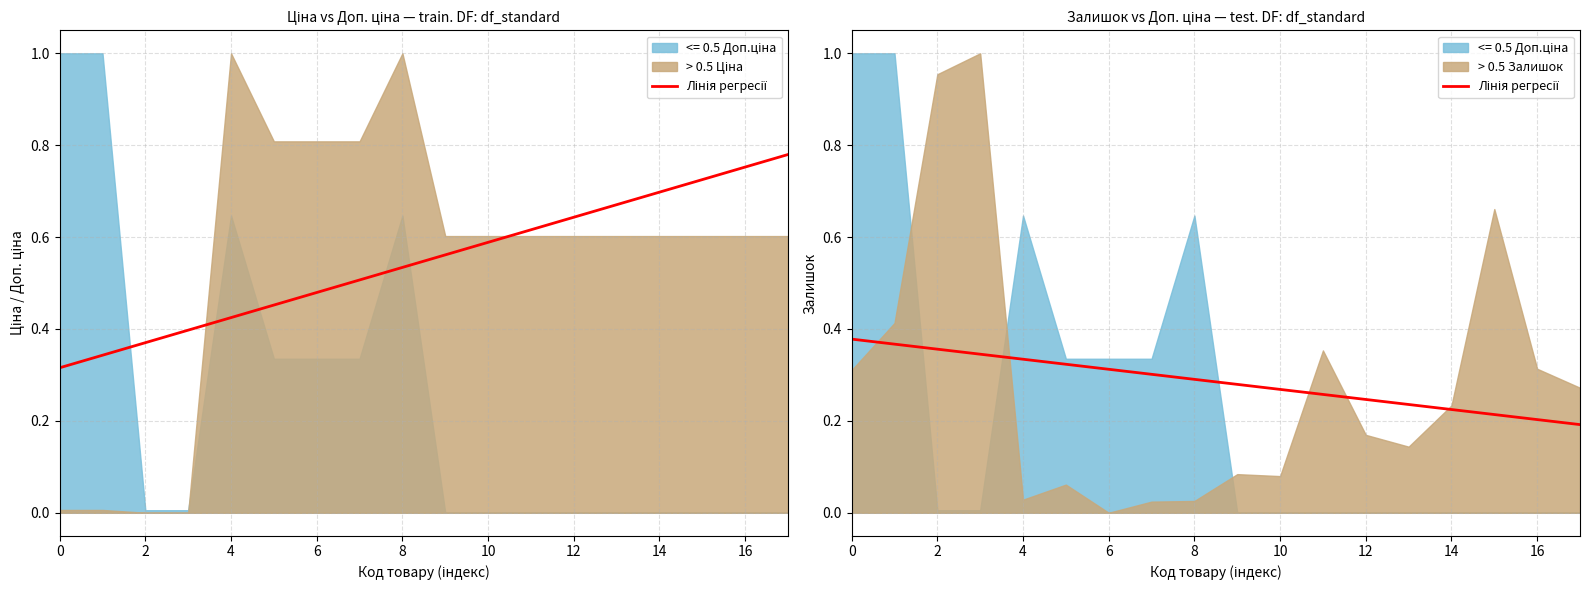

What is the difference between the maximum and minimum values?

0.2